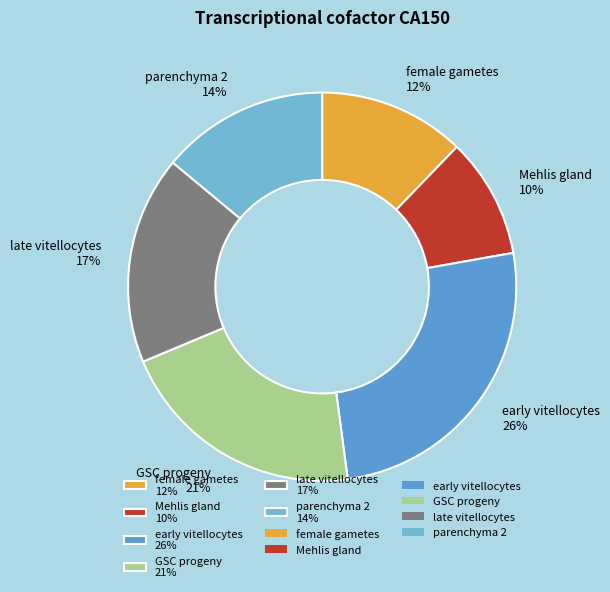

Is the sum of late vitellocytes 17% and female gametes 12% greater than half?

No